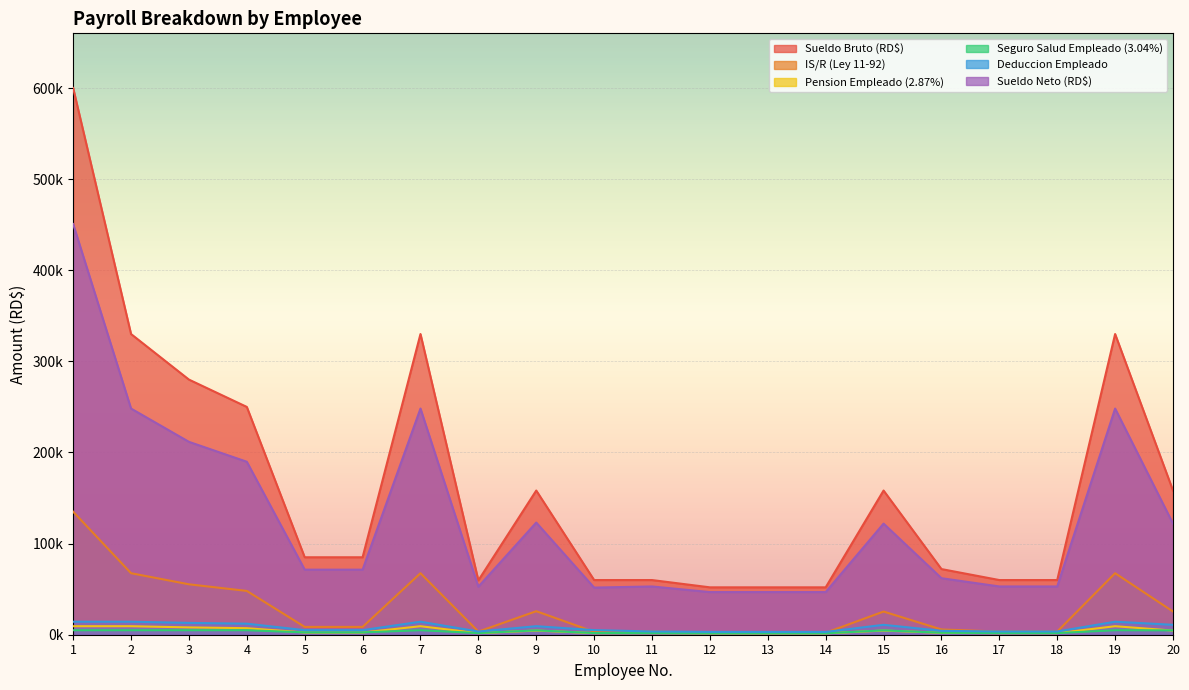

Reading left to right, transcribe all the data shown in this chart.

Sueldo Bruto (RD$): 1=600000.0	2=330000.0	3=280000.0	4=250000.0	5=85000.0	6=85000.0	7=330000.0	8=59628.8	9=158235.0	10=60000.0	11=60000.0	12=52000.0	13=52000.0	14=52000.0	15=158235.0	16=72045.0	17=60000.0	18=60000.0	19=330000.0	20=158235.0
IS/R (Ley 11-92): 1=135013.3	2=67513.3	3=55338.0	4=48053.2	5=8577.1	6=8577.1	7=67513.3	8=3416.8	9=25803.8	10=3216.6	11=3486.7	12=2136.3	13=2136.3	14=2136.3	15=25425.7	16=5753.3	17=3486.7	18=3486.7	19=67513.3	20=25466.2
Pension Empleado (2.87%): 1=9334.7	2=9334.7	3=8036.0	4=7175.0	5=2439.5	6=2439.5	7=9334.7	8=1711.3	9=4541.3	10=1722.0	11=1722.0	12=1492.4	13=1492.4	14=1492.4	15=4541.3	16=2067.7	17=1722.0	18=1722.0	19=9334.7	20=4541.3
Seguro Salud Empleado (3.04%): 1=4943.8	2=4943.8	3=4943.8	4=4943.8	5=2584.0	6=2584.0	7=4943.8	8=1812.7	9=4810.3	10=1824.0	11=1824.0	12=1580.8	13=1580.8	14=1580.8	15=4810.3	16=2190.2	17=1824.0	18=1824.0	19=4943.8	20=4810.3
Deduccion Empleado: 1=14278.5	2=14278.5	3=12979.8	4=12118.8	5=5023.5	6=5023.5	7=14278.5	8=3524.1	9=9351.7	10=5058.4	11=3546.0	12=3073.2	13=3073.2	14=3073.2	15=10864.1	16=4257.9	17=3546.0	18=3546.0	19=14278.5	20=10864.1
Sueldo Neto (RD$): 1=450708.2	2=248208.2	3=211682.2	4=189828.0	5=71399.4	6=71399.4	7=248208.2	8=52687.9	9=123079.5	10=51724.9	11=52967.3	12=46790.5	13=46790.5	14=46790.5	15=121945.2	16=62033.9	17=52967.3	18=52967.3	19=248208.2	20=121904.6